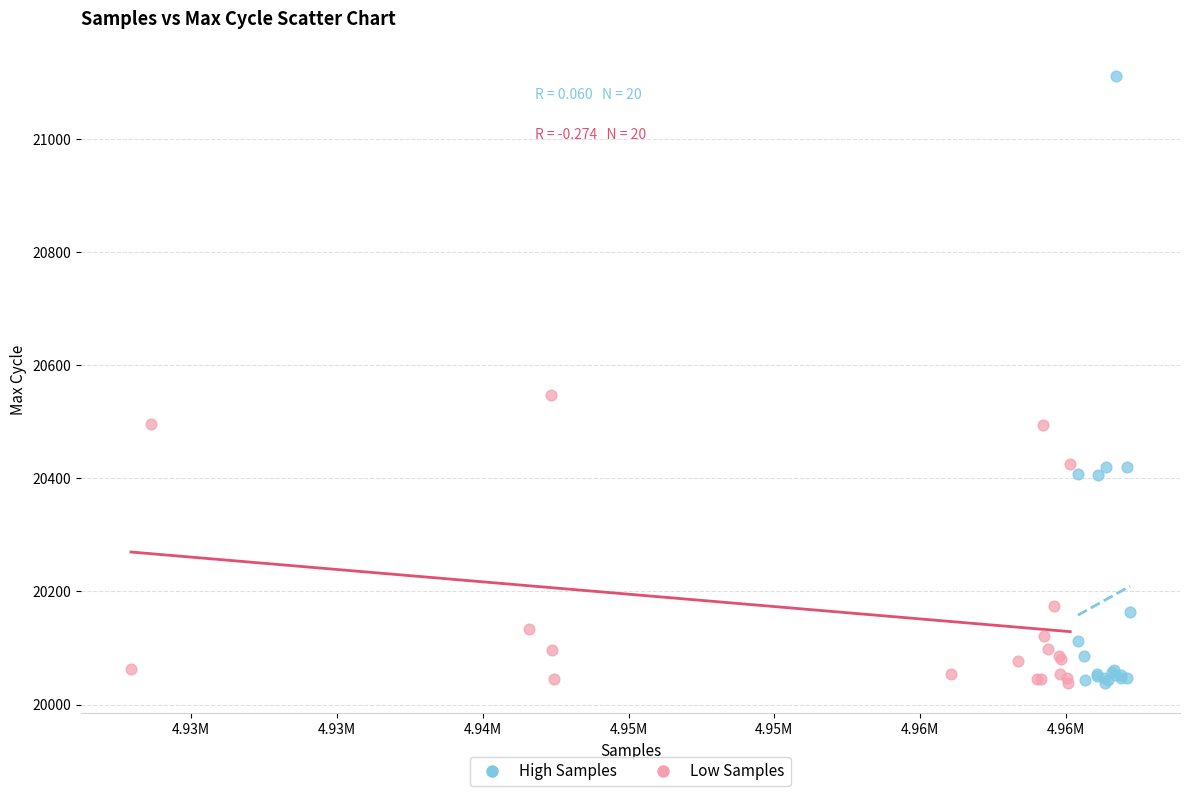

Which series contains the highest Y value?

High Samples